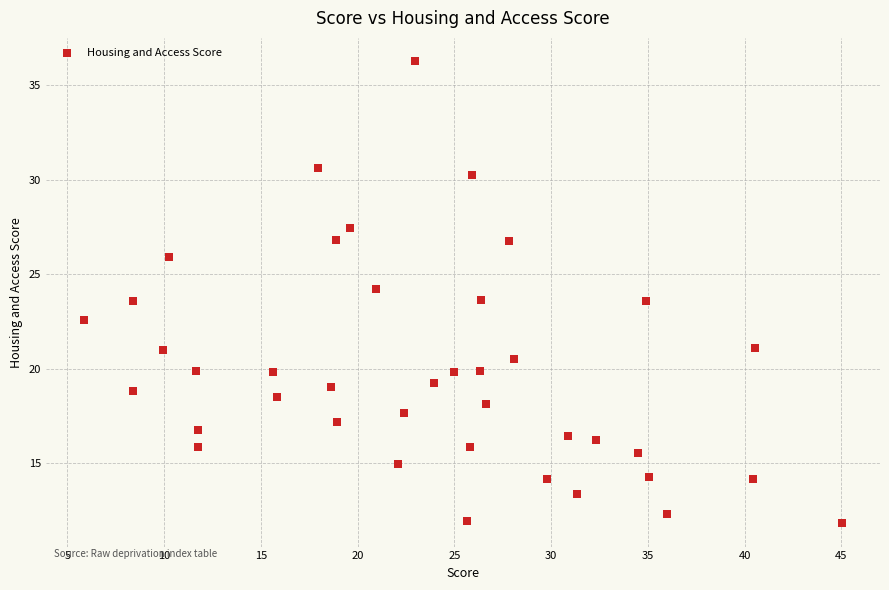

What is the range of X values (max minus min)?

39.2